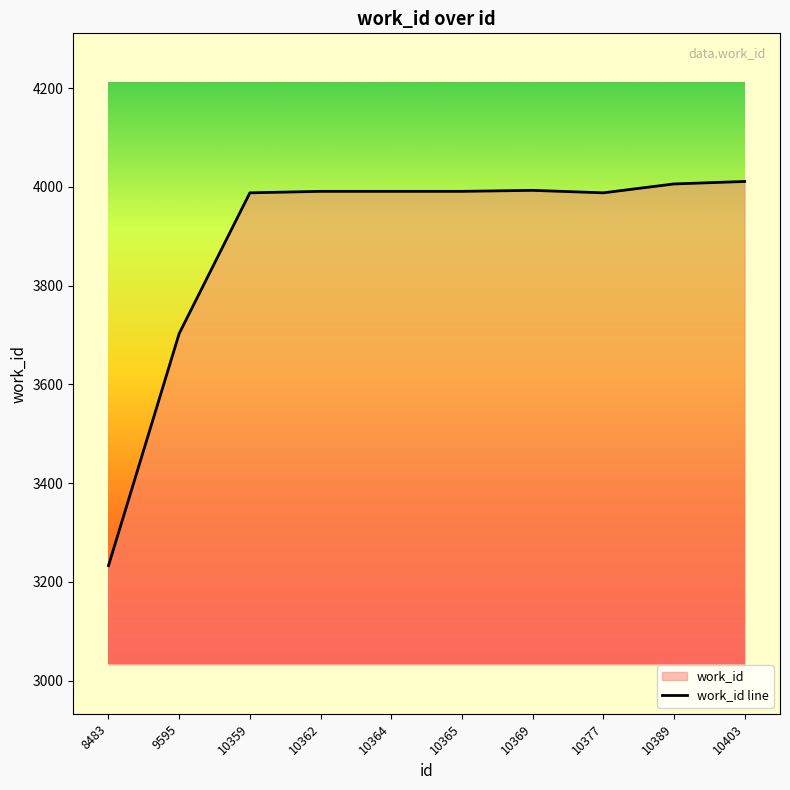

Reading left to right, extract all data points from this chart.

8483=3233	9595=3703	10359=3988	10362=3991	10364=3991	10365=3991	10369=3993	10377=3988	10389=4006	10403=4011